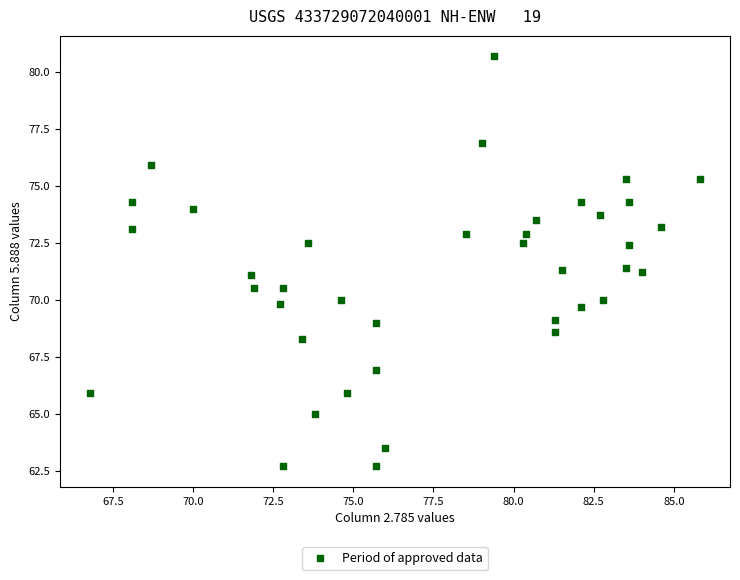

What is the range of Y values (max minus min)?

18.0